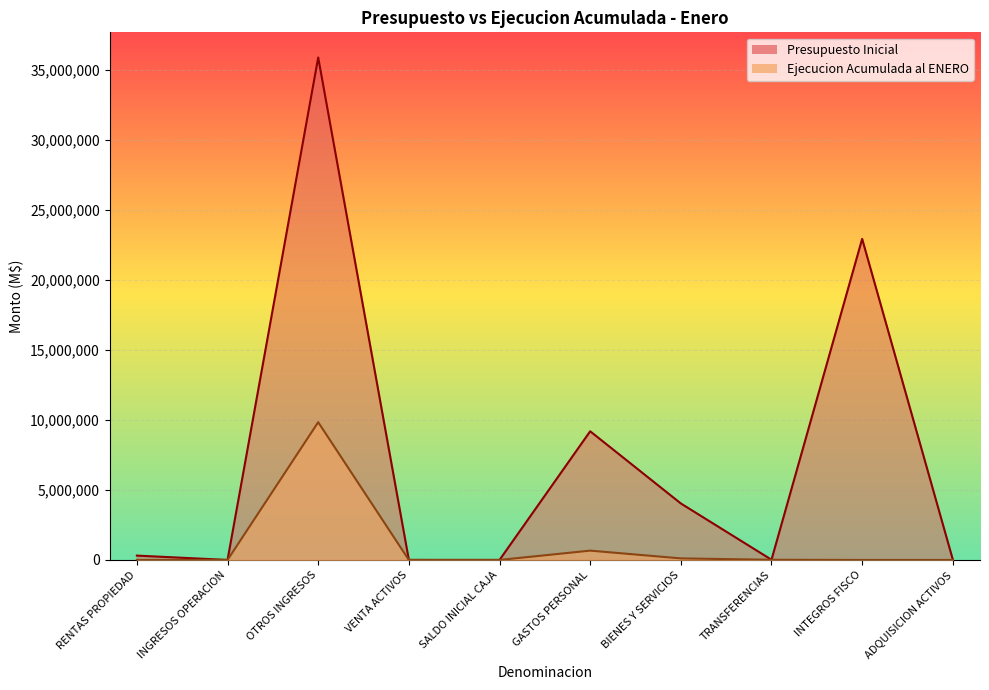

What is the difference between the second highest and minimum values in the Ejecucion Acumulada al ENERO series?

666031